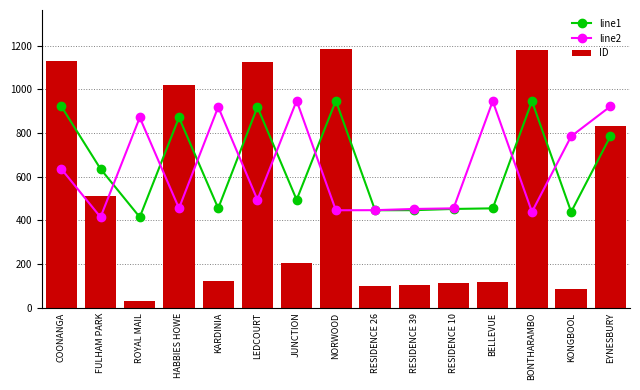

Which series has the largest total across all categories?

line1